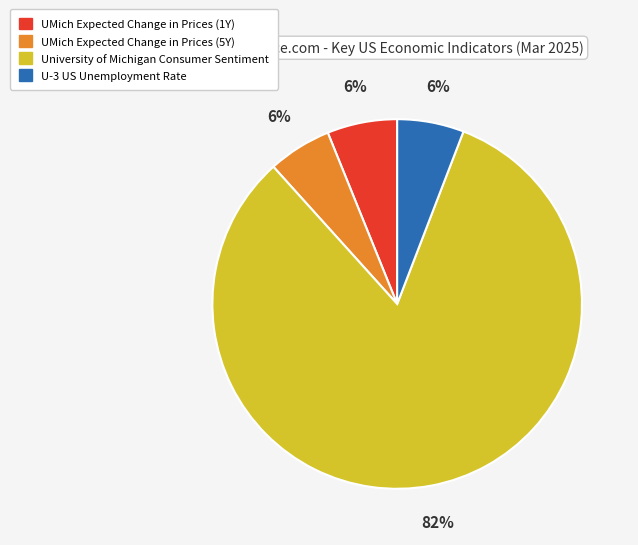

Which has a higher value, UMich Expected Change in Prices (5Y) or University of Michigan Consumer Sentiment?

University of Michigan Consumer Sentiment